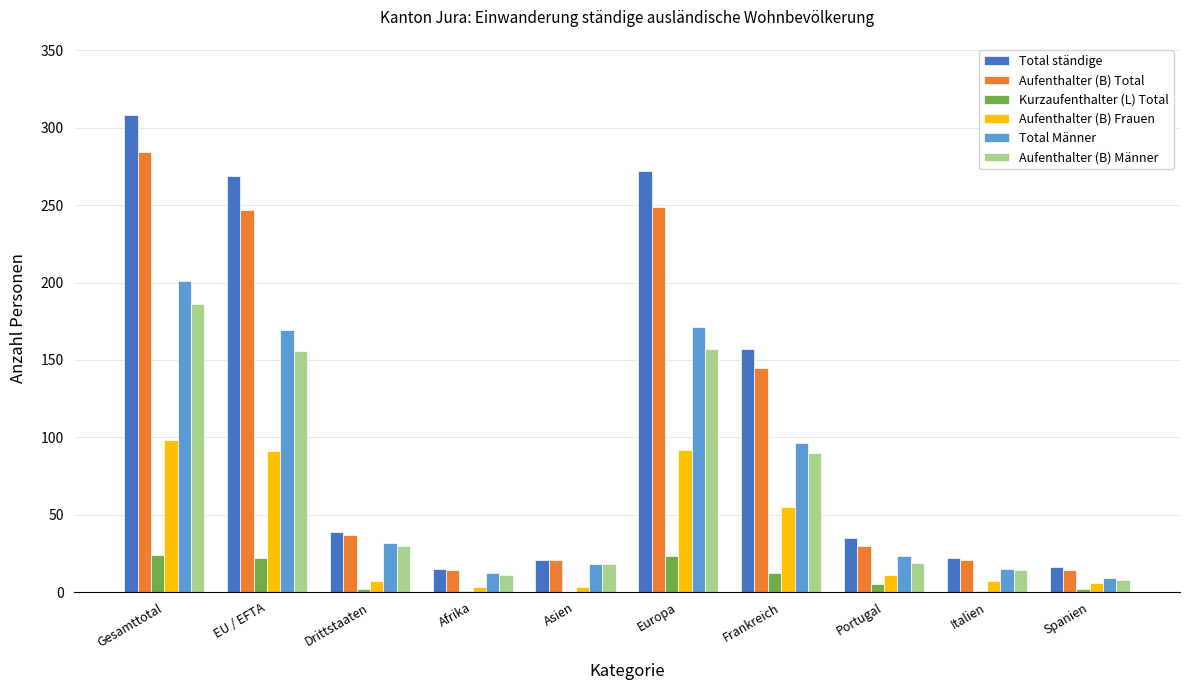

Is it true that Total Männer equals 132 at Frankreich?

False